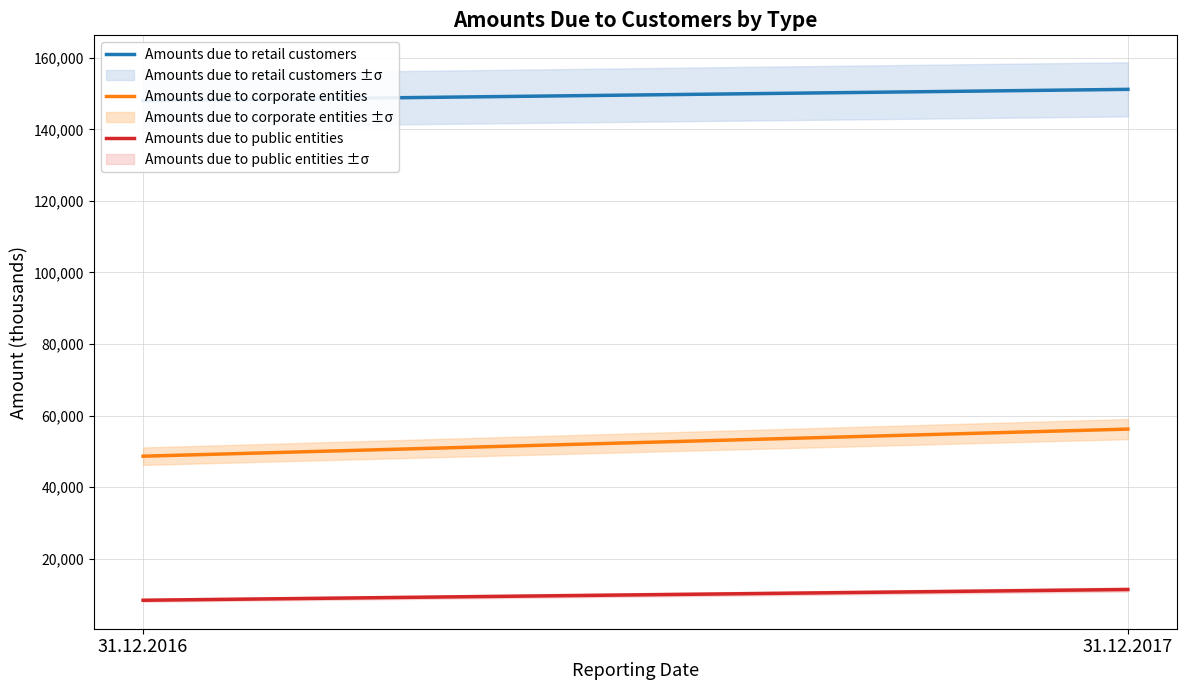

What is the value of the Amounts due to public entities point at the 1st from the left?

8409